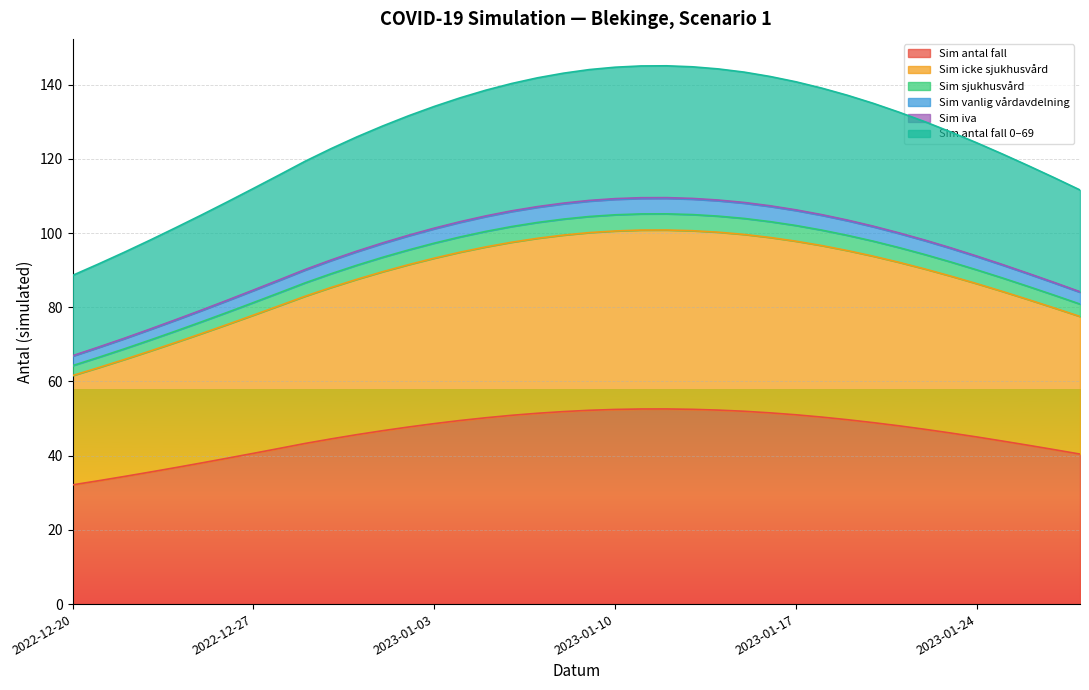

True or false: Sim_antal_fall and Sim_iva cross at least once.

False